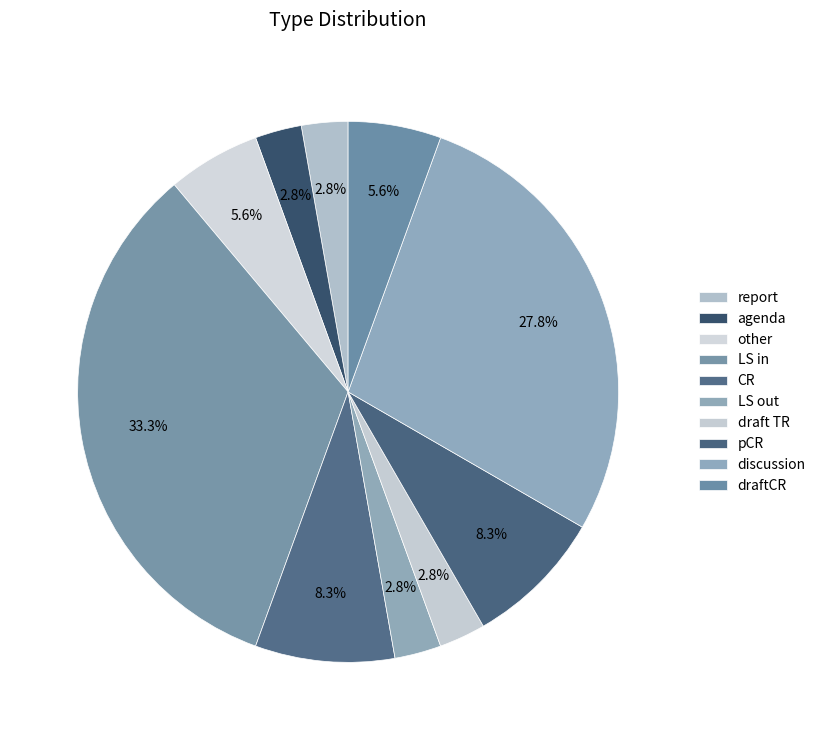

Approximately how many times larger is the value at LS in compared to discussion?

1.2